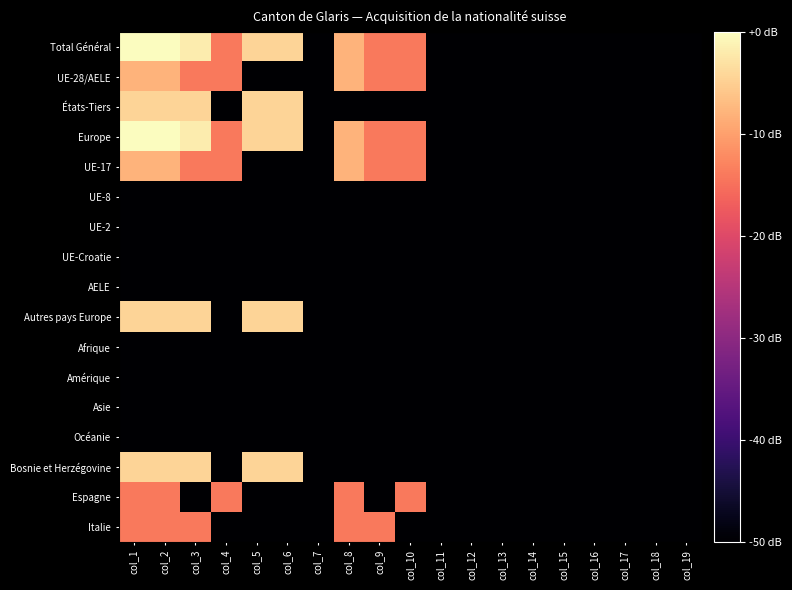

Rank the series at col_12 from lowest to highest value.

Total Général, UE-28/AELE, États-Tiers, Europe, UE-17, UE-8, UE-2, UE-Croatie, AELE, Autres pays Europe, Afrique, Amérique, Asie, Océanie, Bosnie et Herzégovine, Espagne, Italie